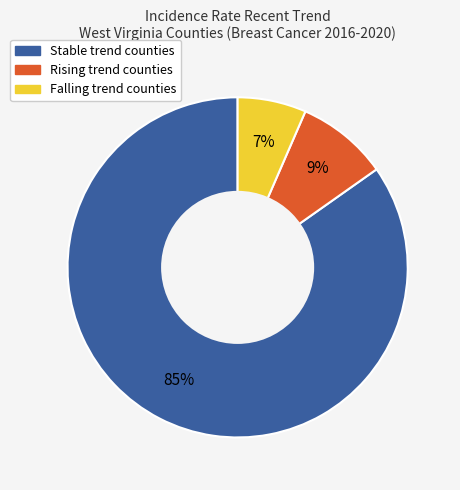

Does any single category account for the majority?

Yes